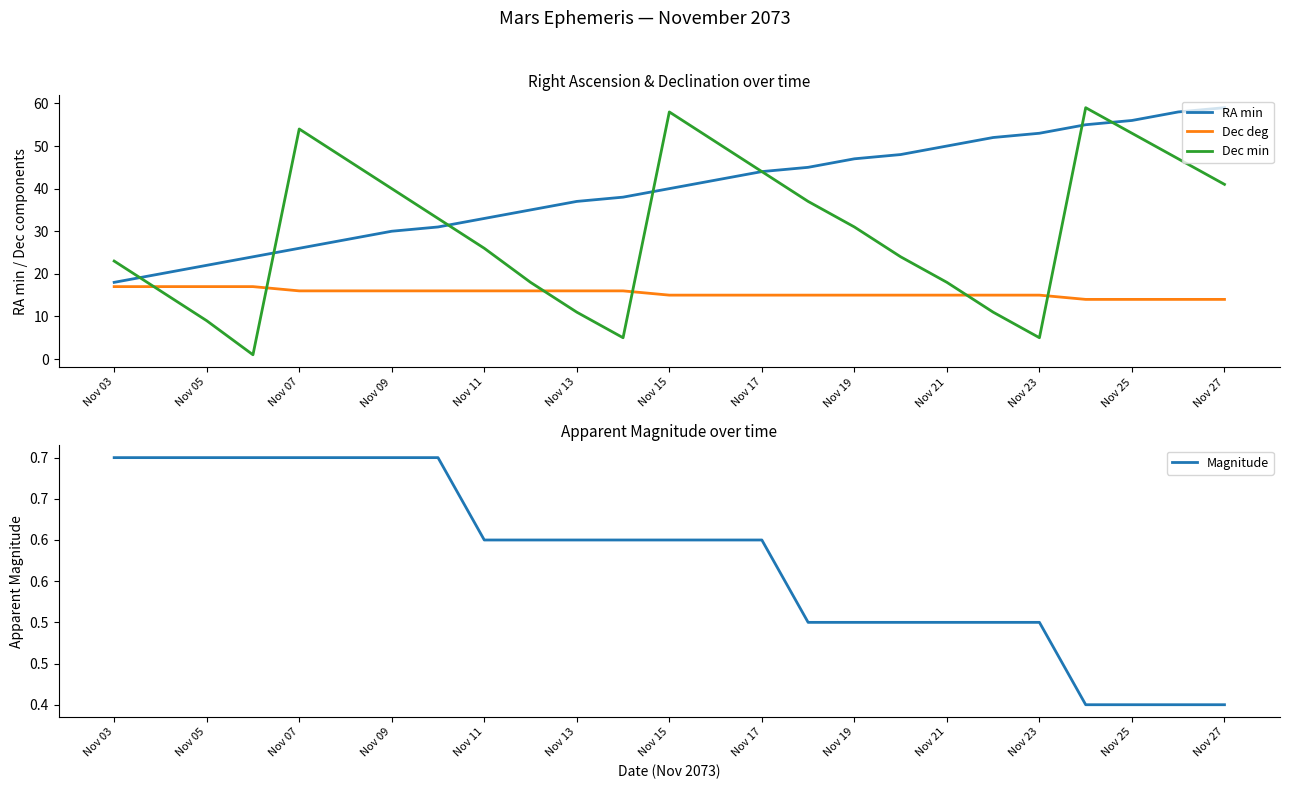

What are all the series names shown in the legend?

RA min, Dec deg, Dec min, Magnitude